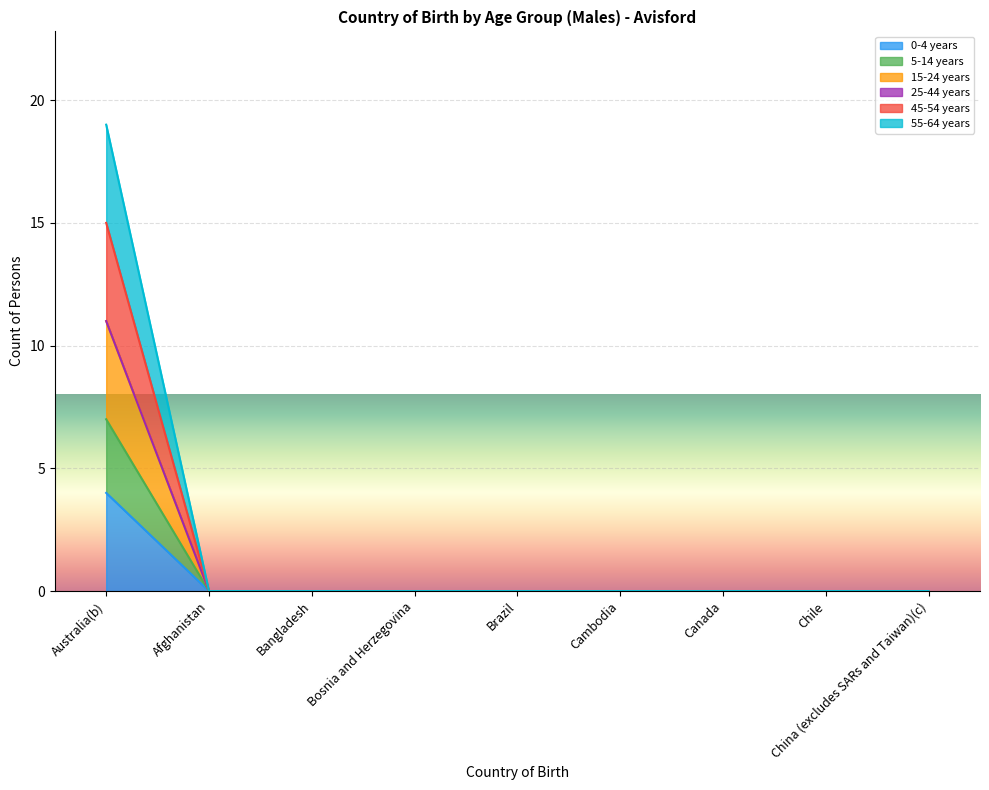

True or false: 55-64 years and 45-54 years intersect in this chart.

False